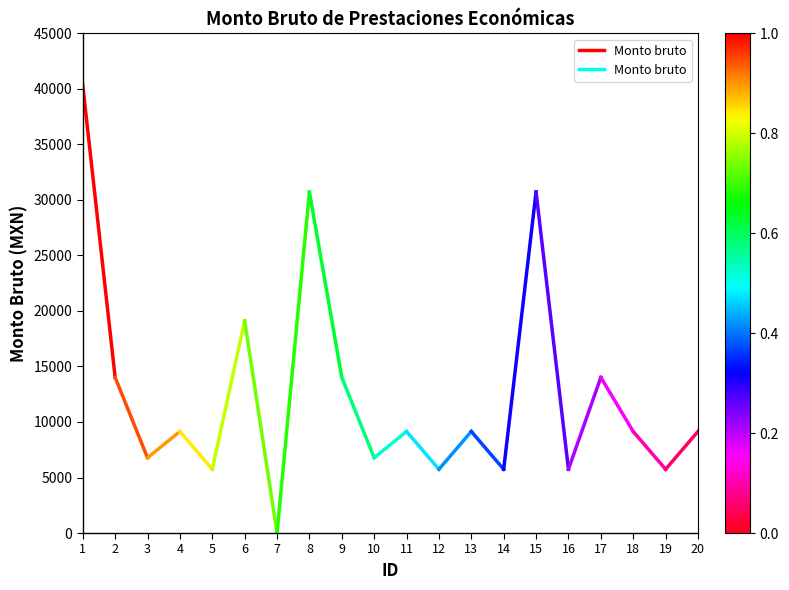

Between 1 and 2, which is larger?

1